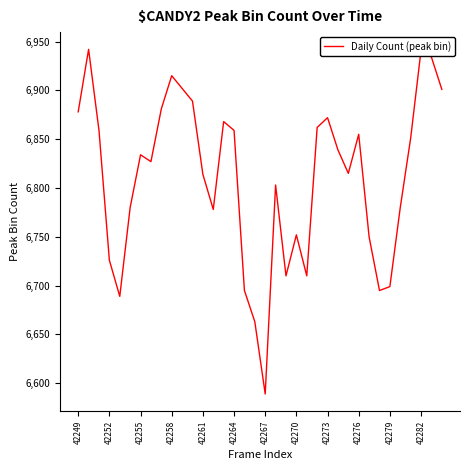

How many interior local valleys (lower than both neighbors) does the data have?

8